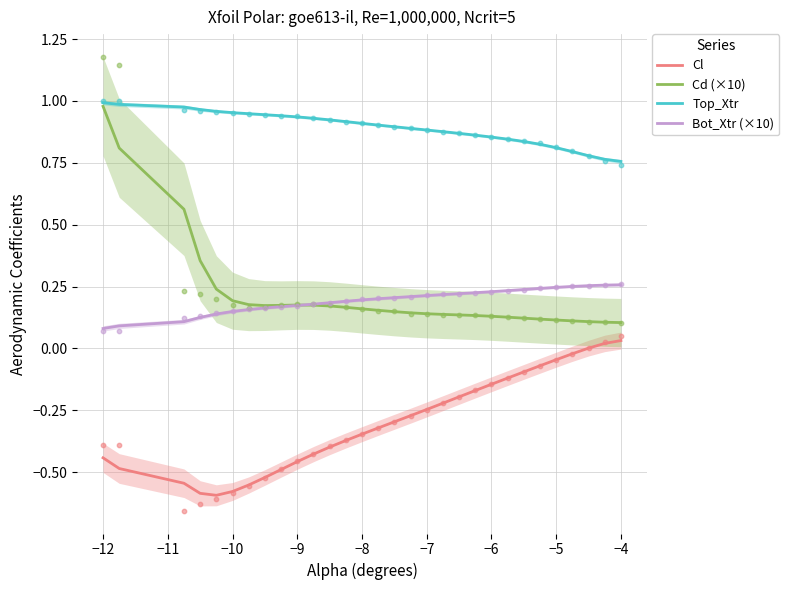

Which series has the largest total across all categories?

Top_Xtr